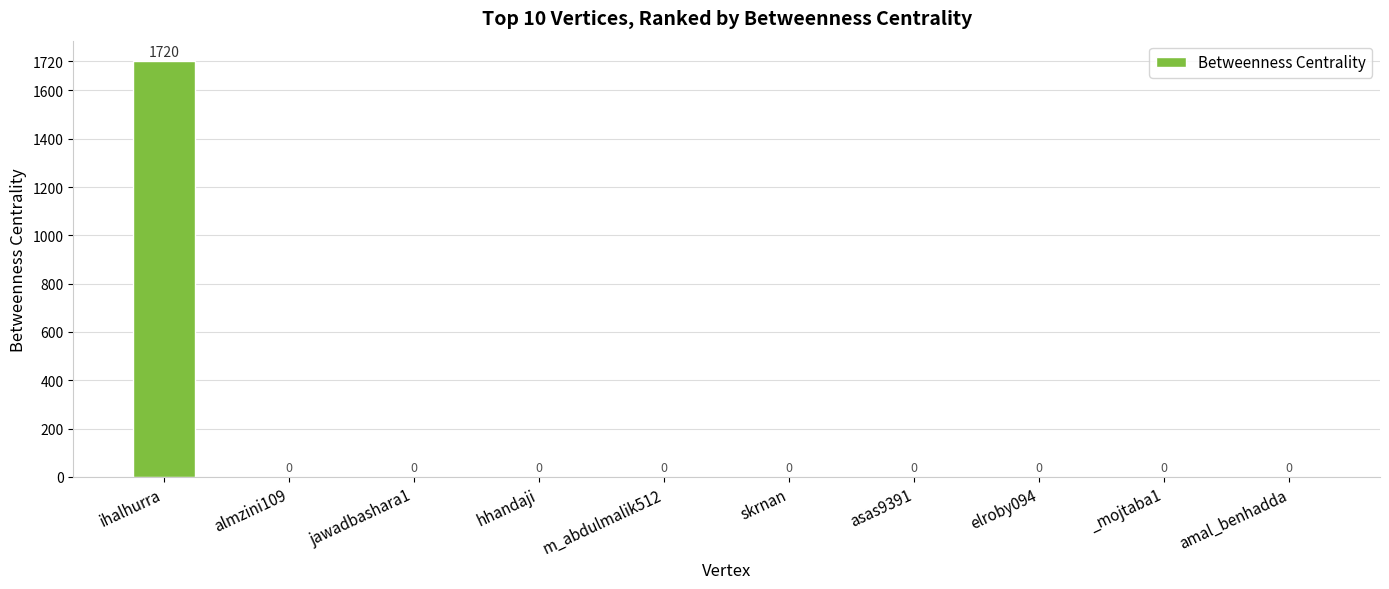

How many data points does each series have?

10